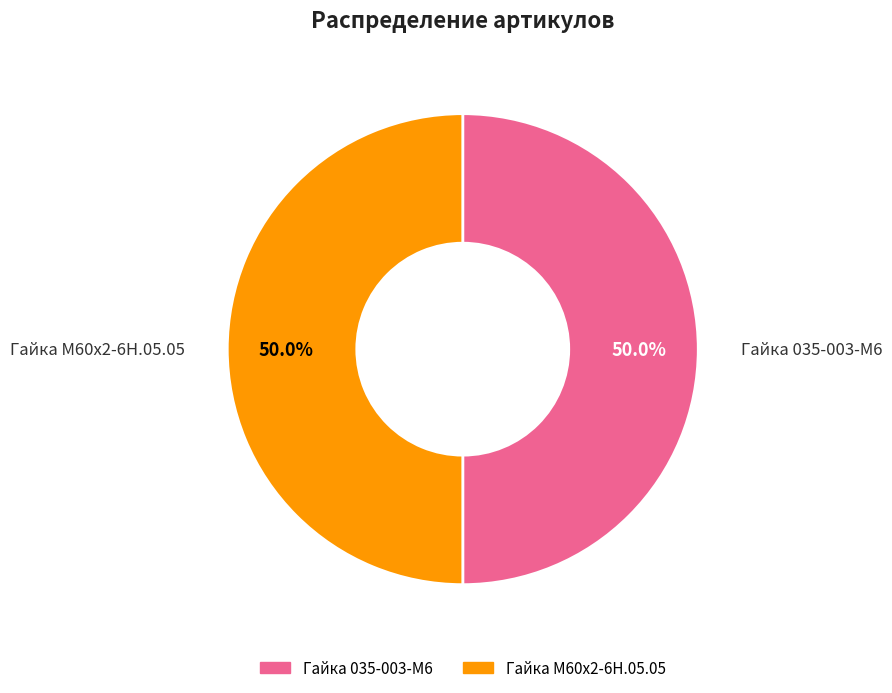

True or false: Гайка М60х2-6Н.05.05 accounts for 50% of the total.

True